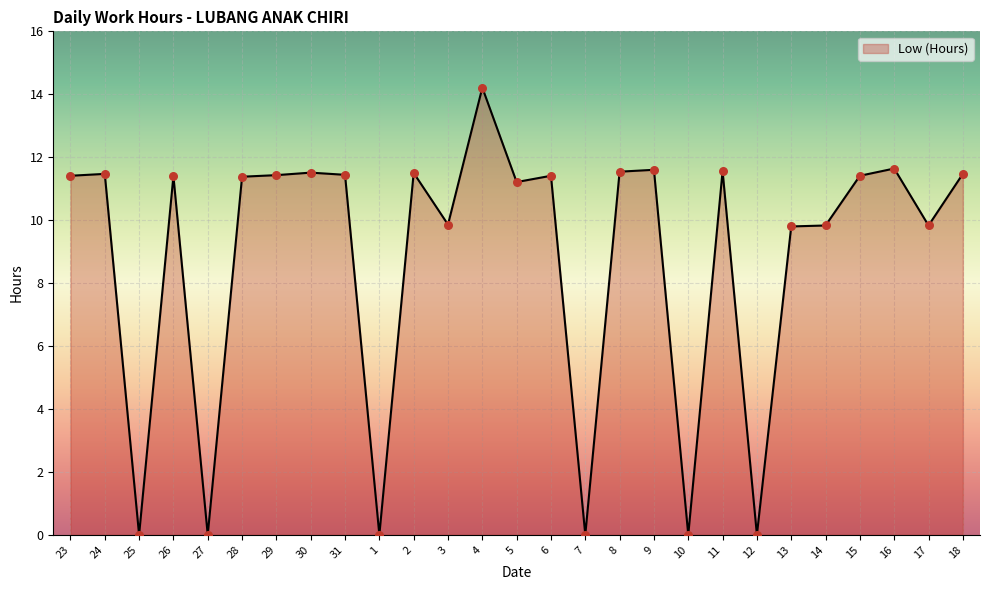

Which has a higher value, 9 or 27?

9